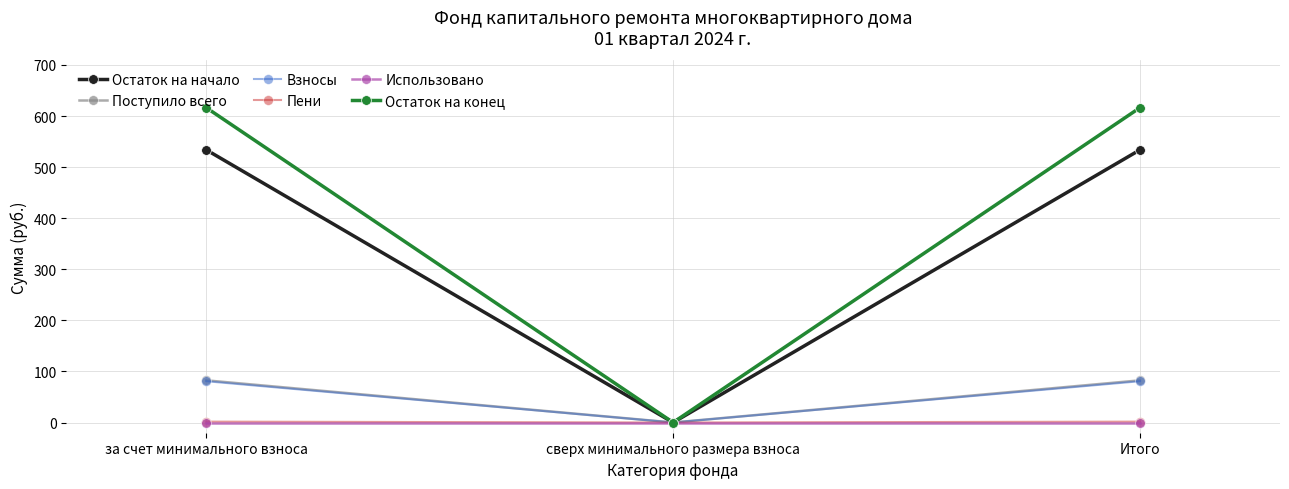

Is it true that Остаток на конец equals 265.0 at за счет минимального взноса?

False